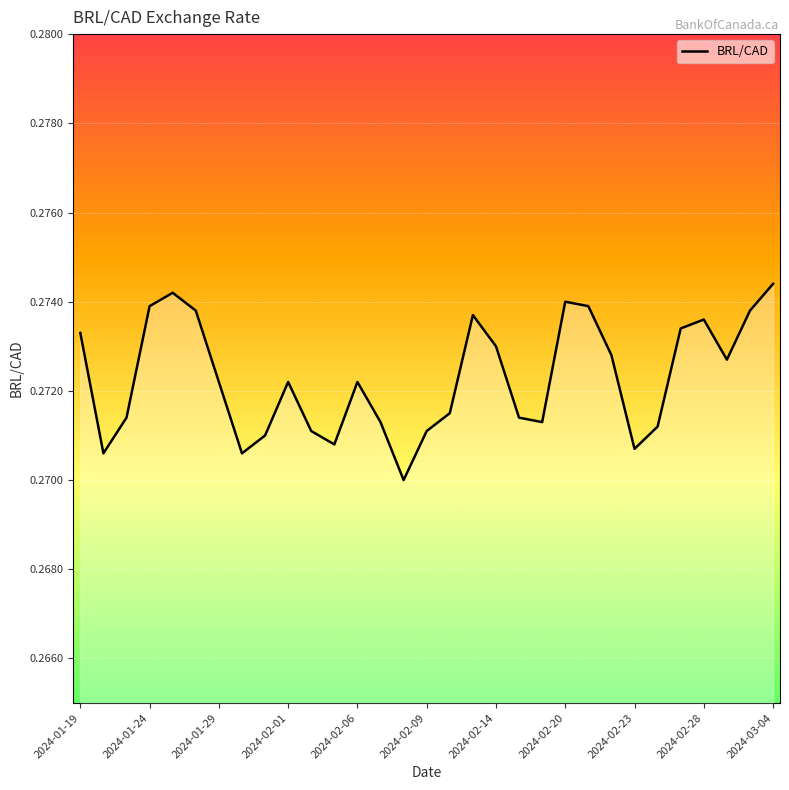

The chart shows a value of 0.5 at 2024-01-29. True or false?

False